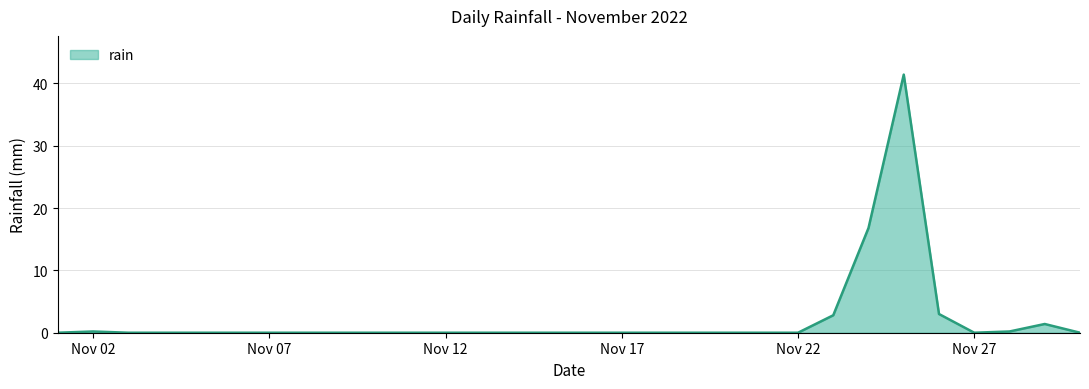

What is the maximum value shown in the chart?

41.4